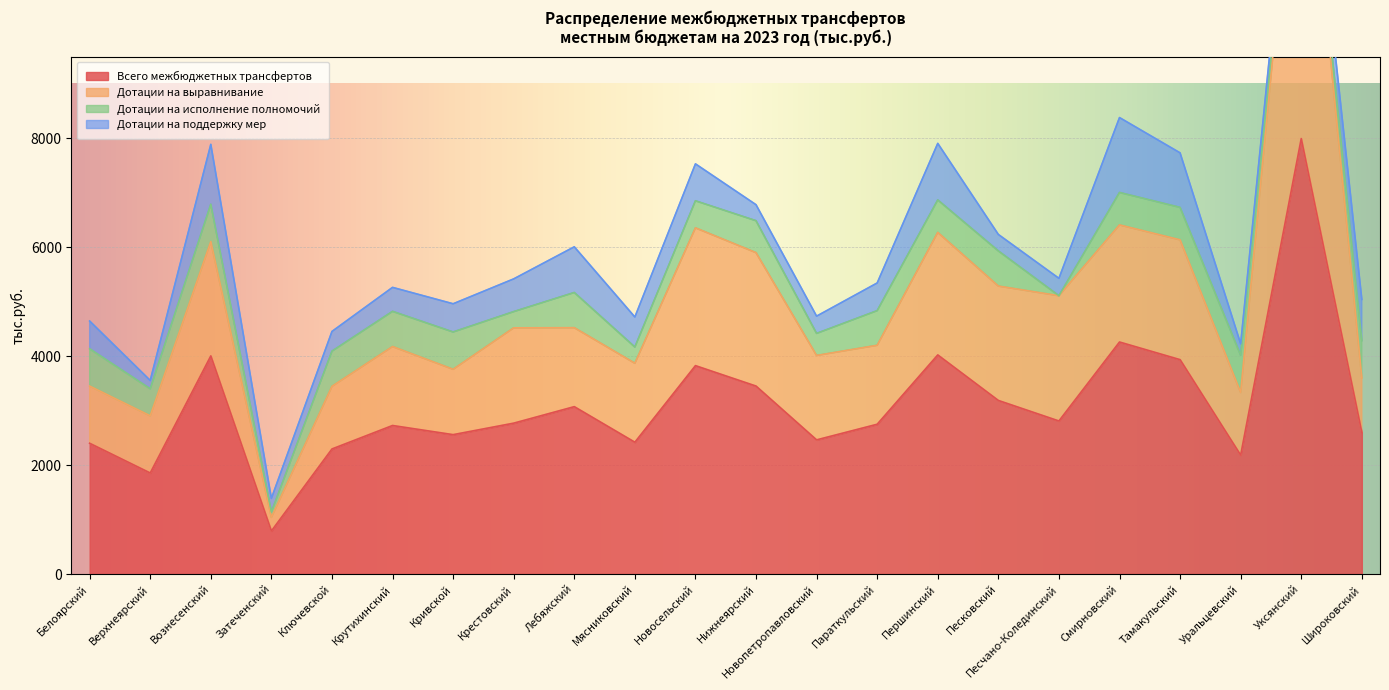

How many data points does each series have?

22